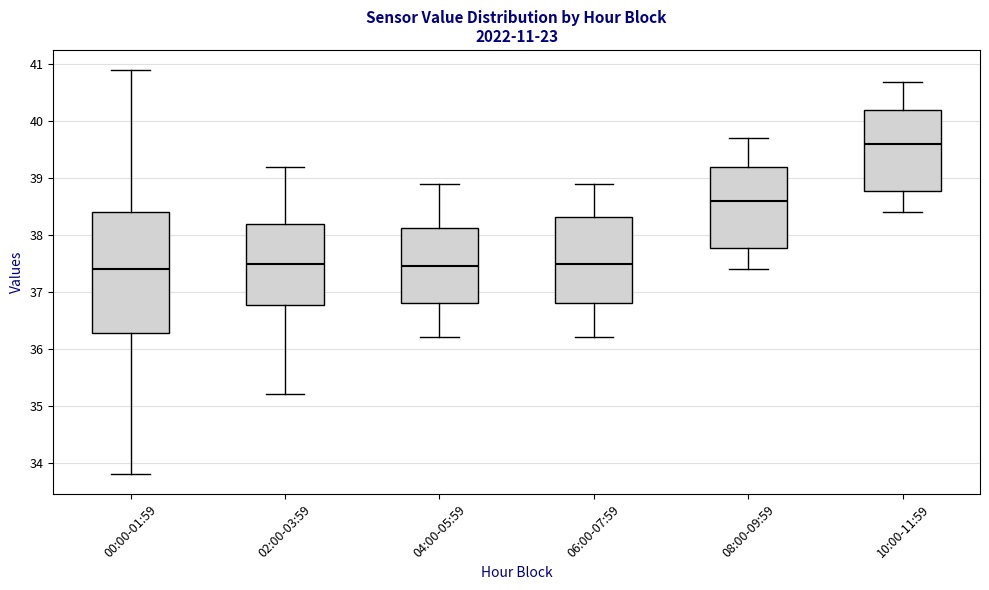

Reading left to right, transcribe this box plot: for each box, give where its median line is, the range the box spans, and where its two whiskers end, as read against the y-axis. The values are not printed on the chart, so give them approximately, as read against the axis.

00:00-01:59: median 37.4, box 36.3 to 38.4, whiskers 33.8 to 40.9
02:00-03:59: median 37.5, box 36.8 to 38.2, whiskers 35.2 to 39.2
04:00-05:59: median 37.5, box 36.8 to 38.1, whiskers 36.2 to 38.9
06:00-07:59: median 37.5, box 36.8 to 38.3, whiskers 36.2 to 38.9
08:00-09:59: median 38.6, box 37.8 to 39.2, whiskers 37.4 to 39.7
10:00-11:59: median 39.6, box 38.8 to 40.2, whiskers 38.4 to 40.7